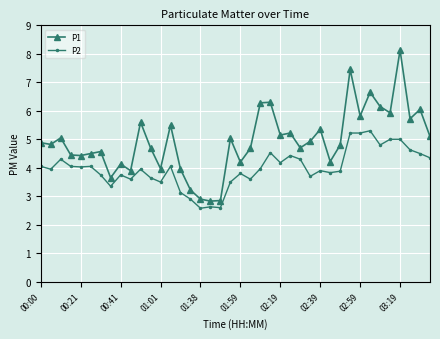

True or false: P1 and P2 intersect in this chart.

False